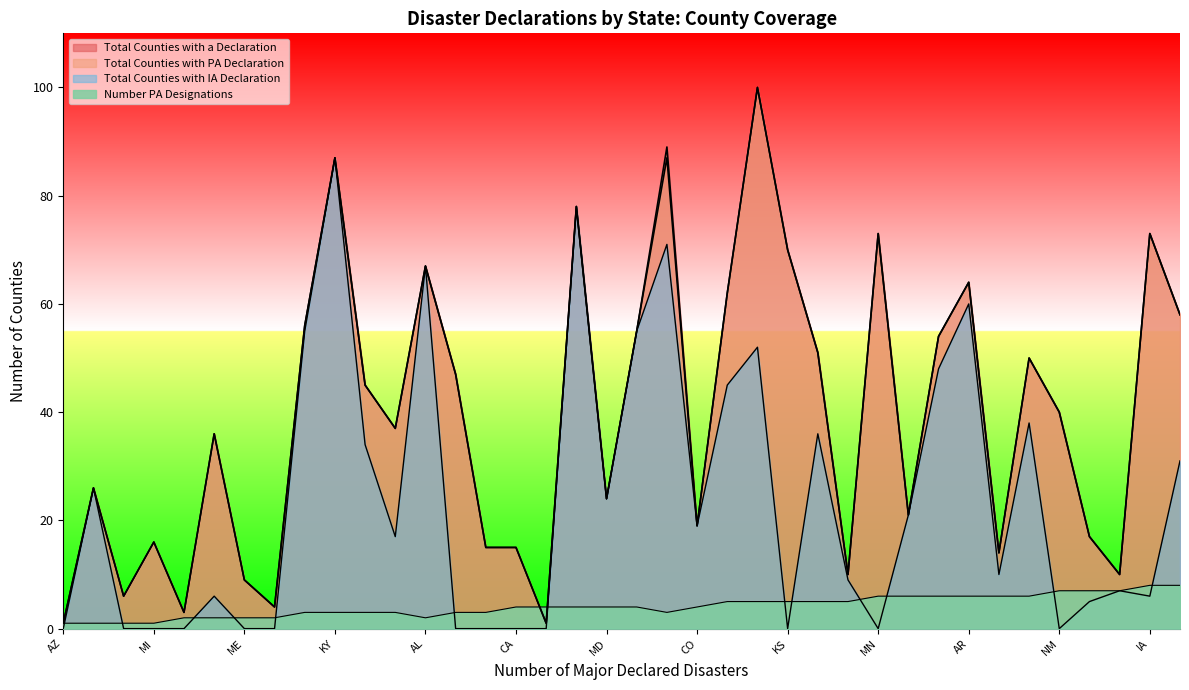

What are all the series names shown in the legend?

Total Counties with a Declaration, Total Counties with PA Declaration, Total Counties with IA Declaration, Number PA Designations